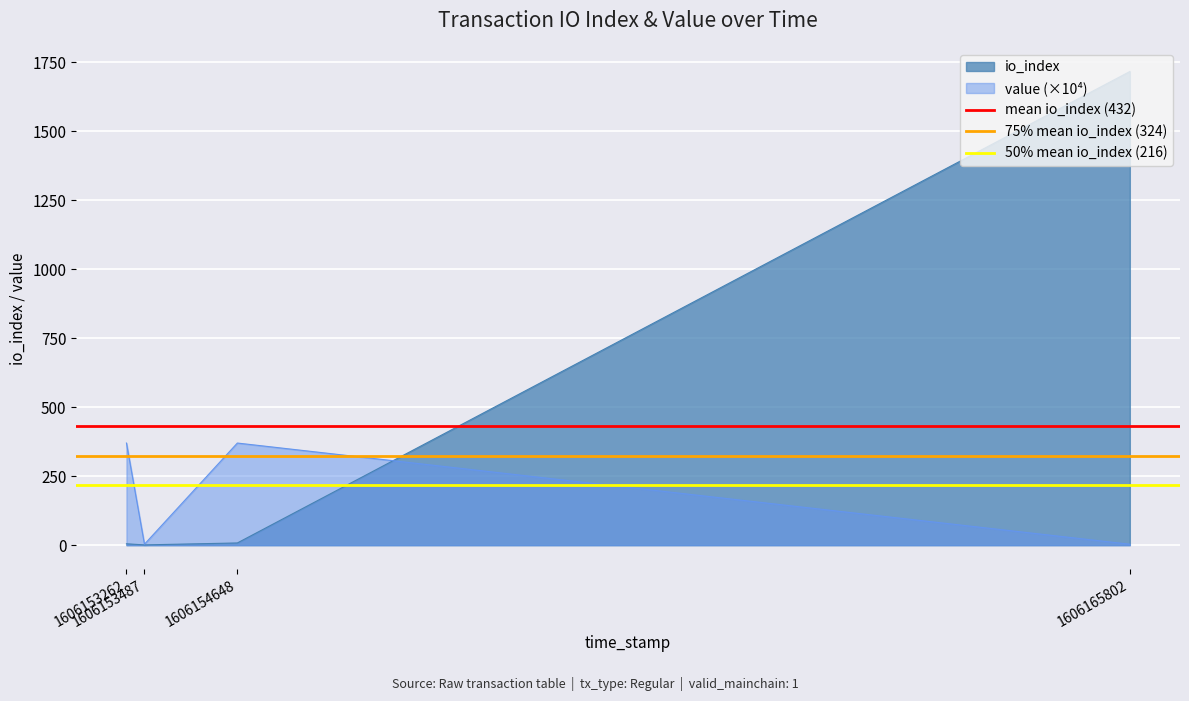

What is the highest value of the mean io_index (432) series?

432.5